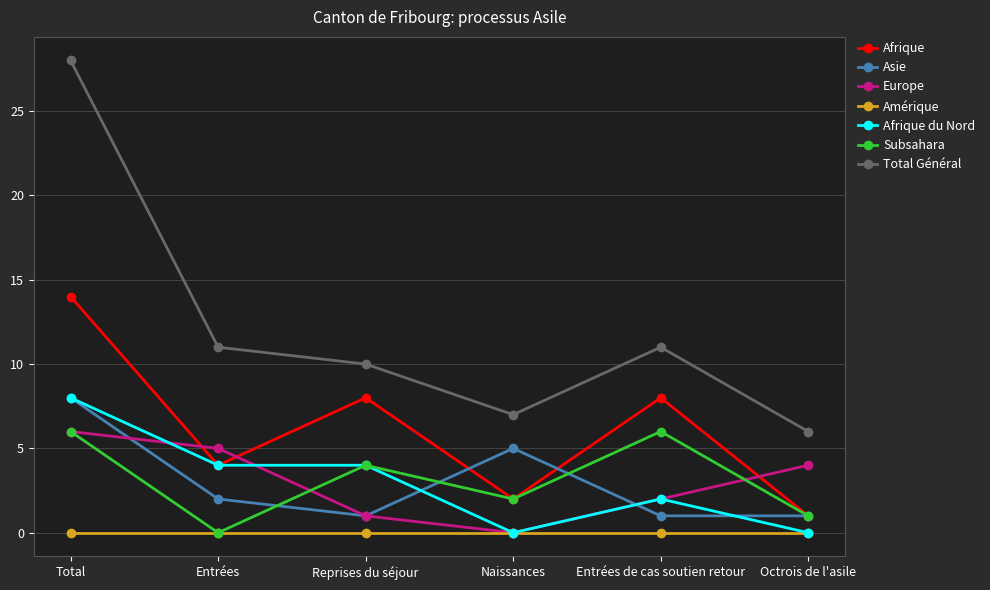

Where is the first local maximum for Afrique?

Reprises du séjour